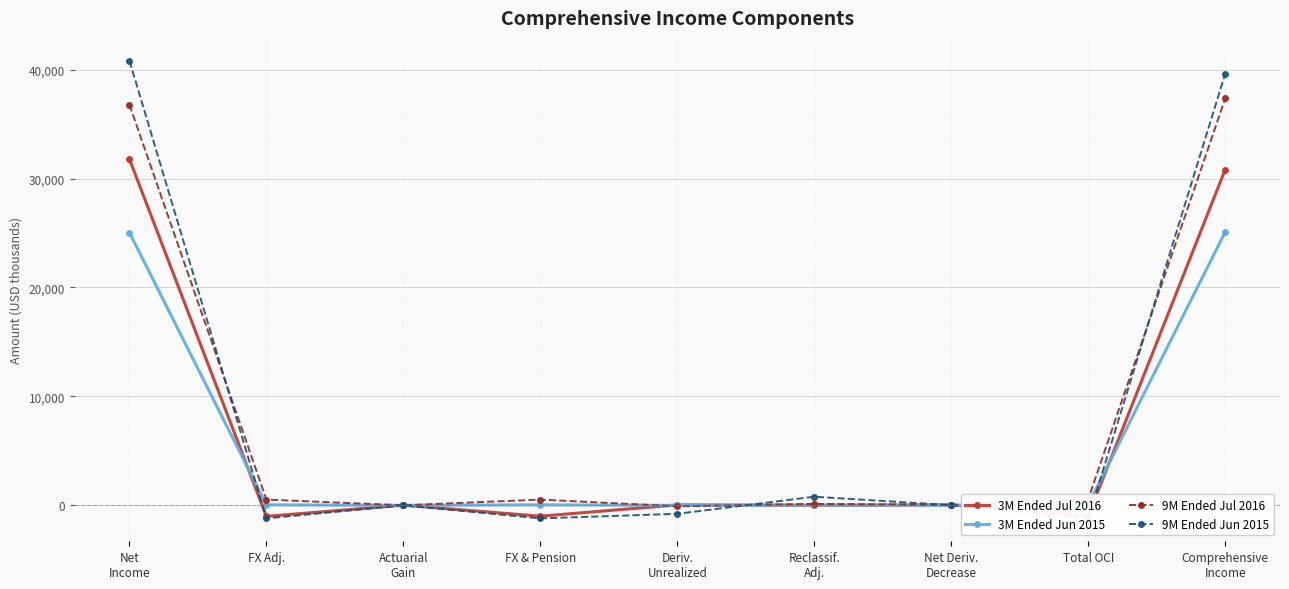

How many categories are shown in the chart?

9